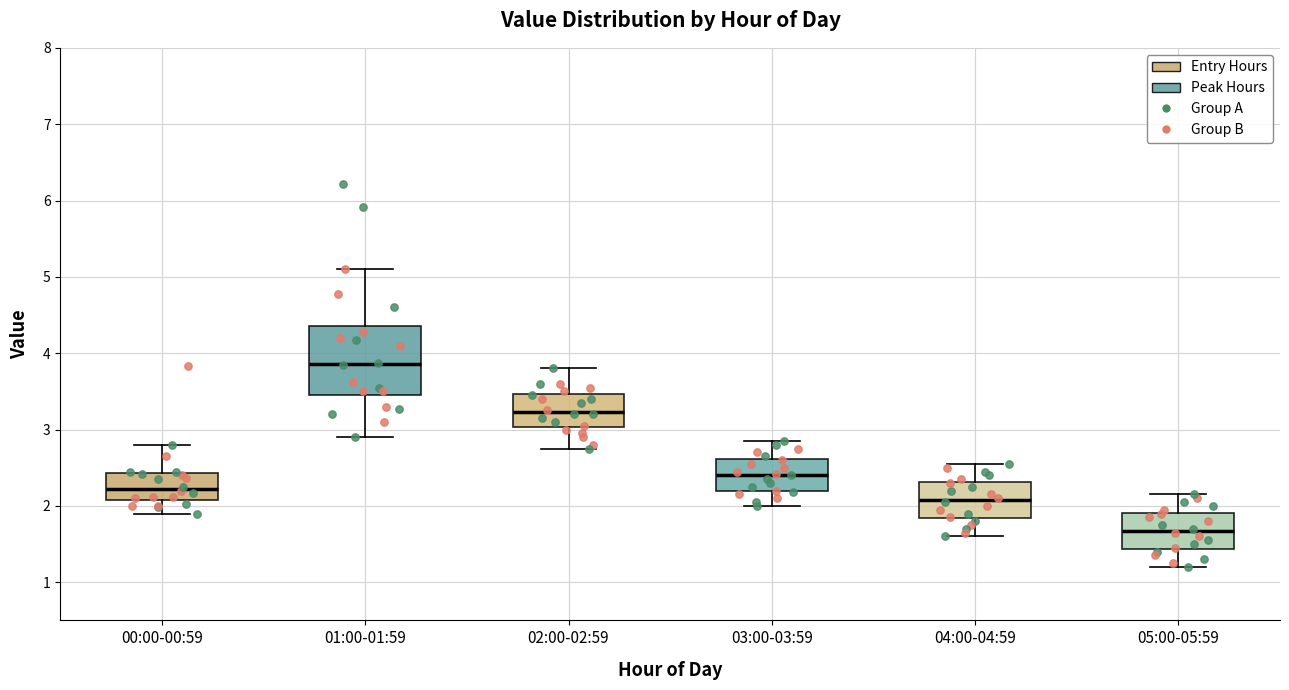

Where does the upper whisker of the box for 05:00-05:59 end on the y-axis? The values are not printed on the chart, so give them approximately, as read against the axis.

2.2